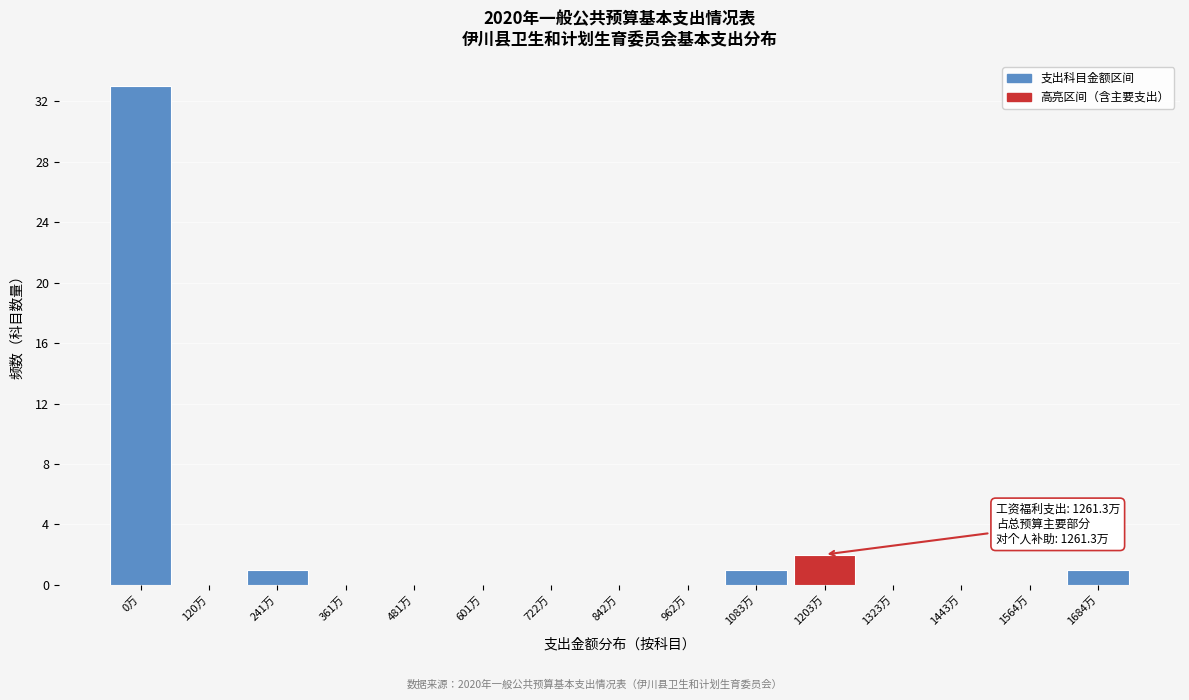

Reading left to right, extract all data points from this chart.

0万=33	120万=0	241万=1	361万=0	481万=0	601万=0	722万=0	842万=0	962万=0	1083万=1	1203万=2	1323万=0	1443万=0	1564万=0	1684万=1